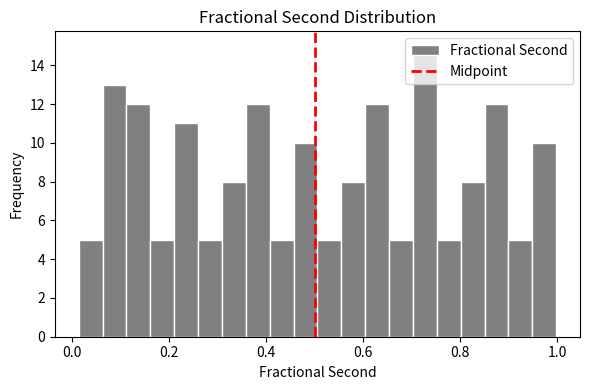

Read against the x-axis, roughly where is the centre of the tallest bar?

0.72